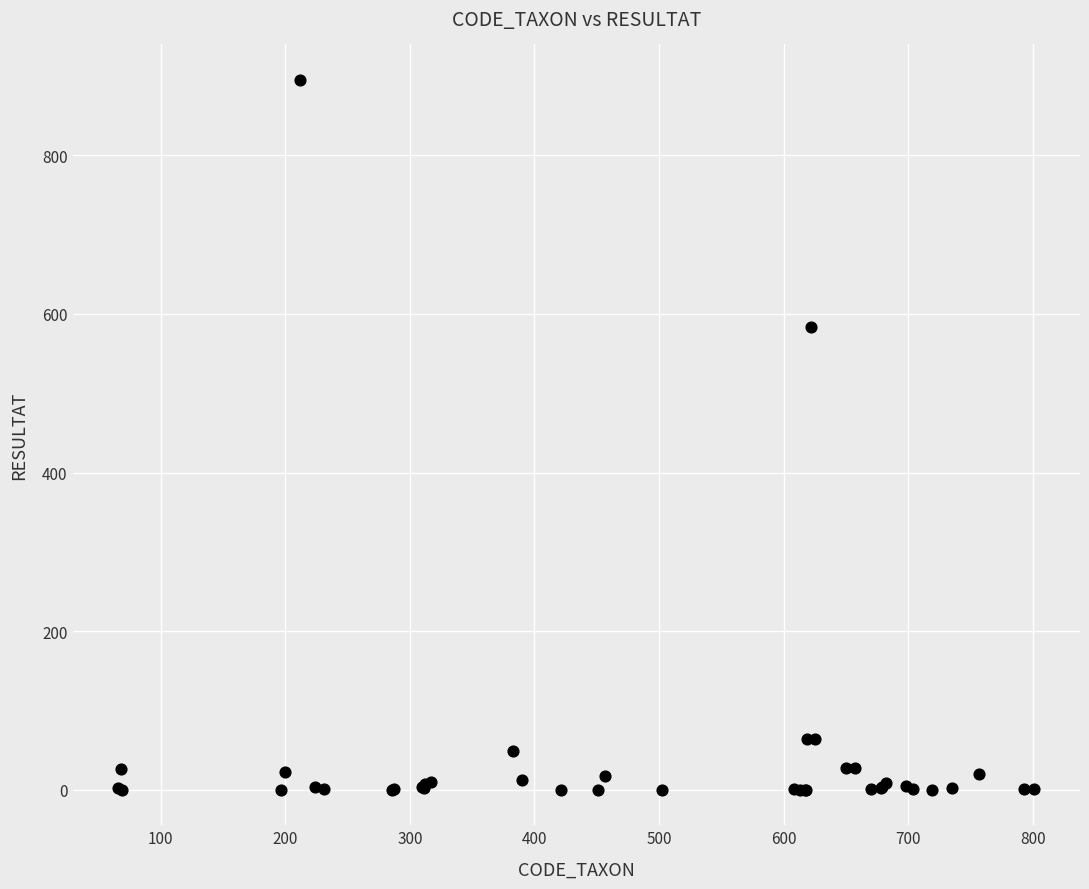

What Y value in the scatter plot is closest to 447?

583